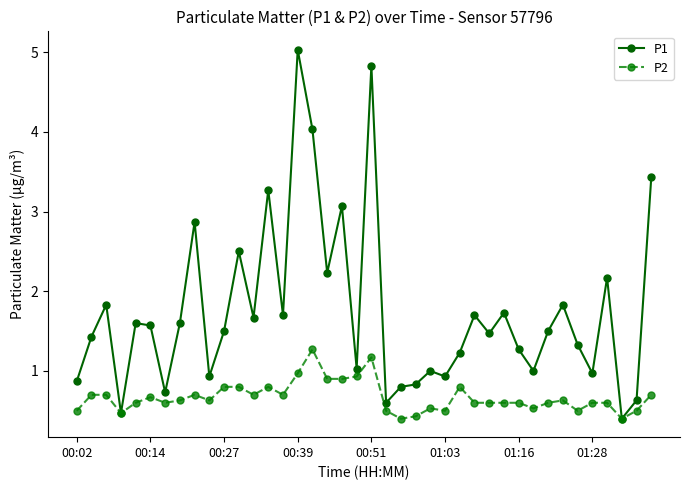

What is the value of the P1 point at the 31st from the left?

1.3